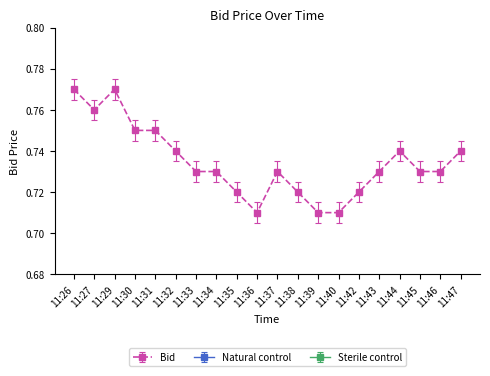

Which series has the largest range (max minus min)?

Bid